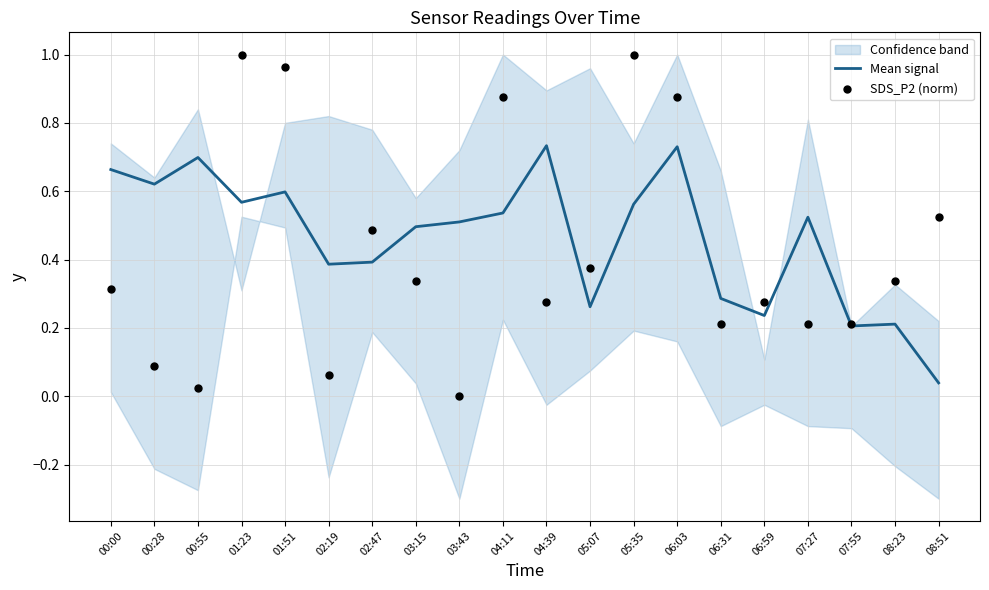

At which category is the sum across all series the highest?

06:03